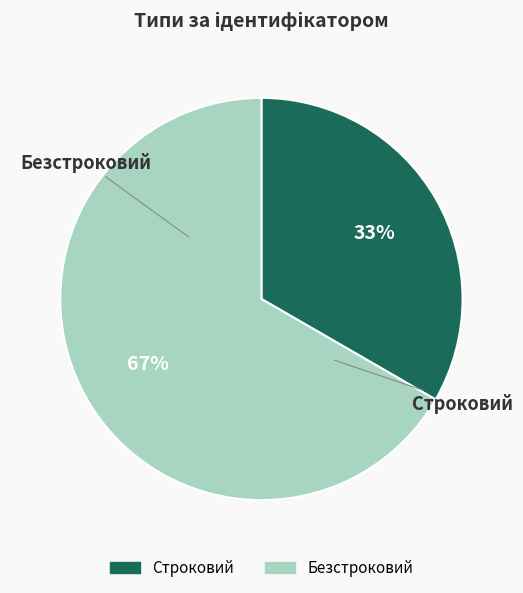

Which category has the biggest portion of the pie?

Безстроковий